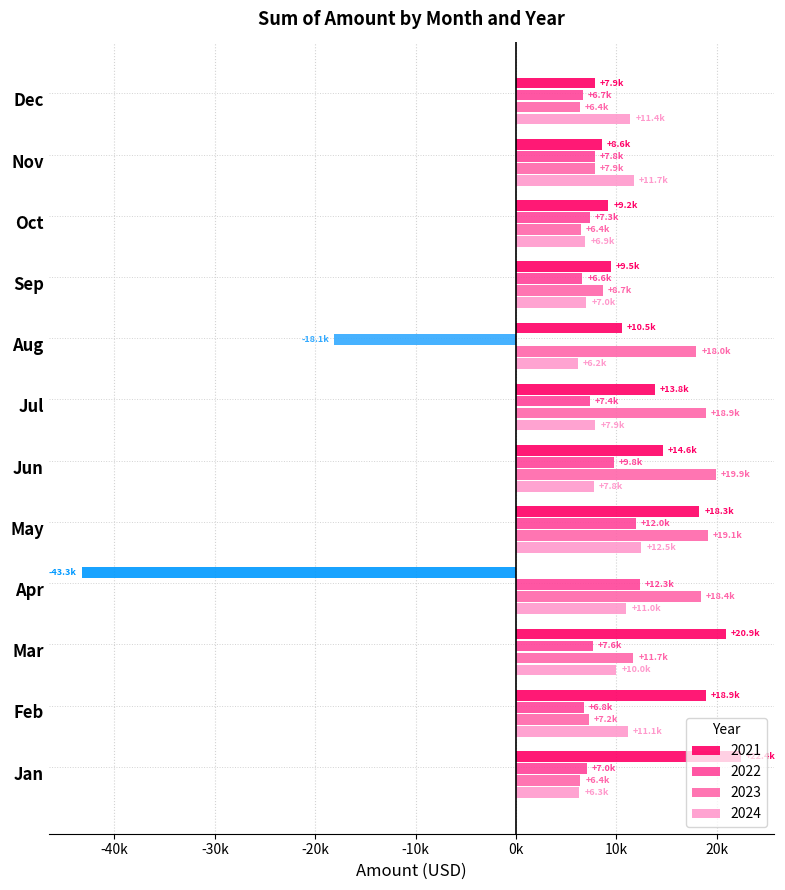

What is the difference between the maximum and minimum values in the 2022 series?

30407.8